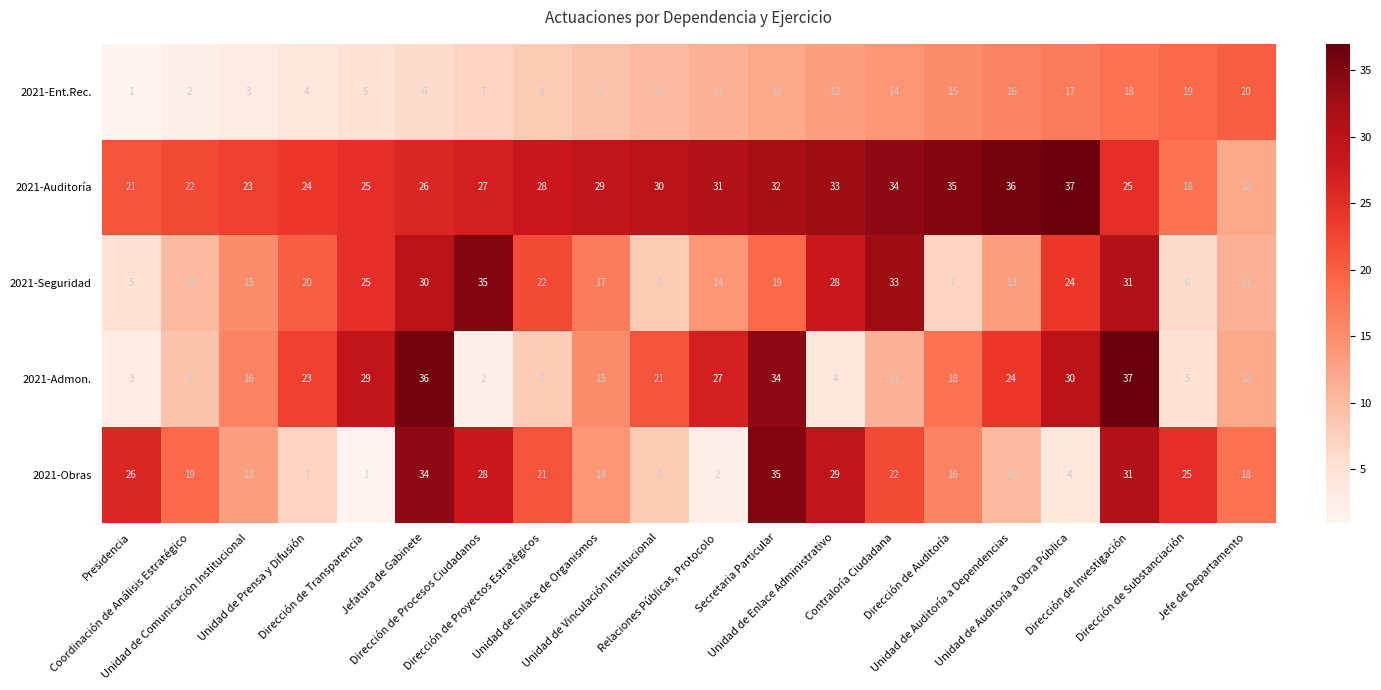

Which series has the widest spread of values?

2021-Admon.